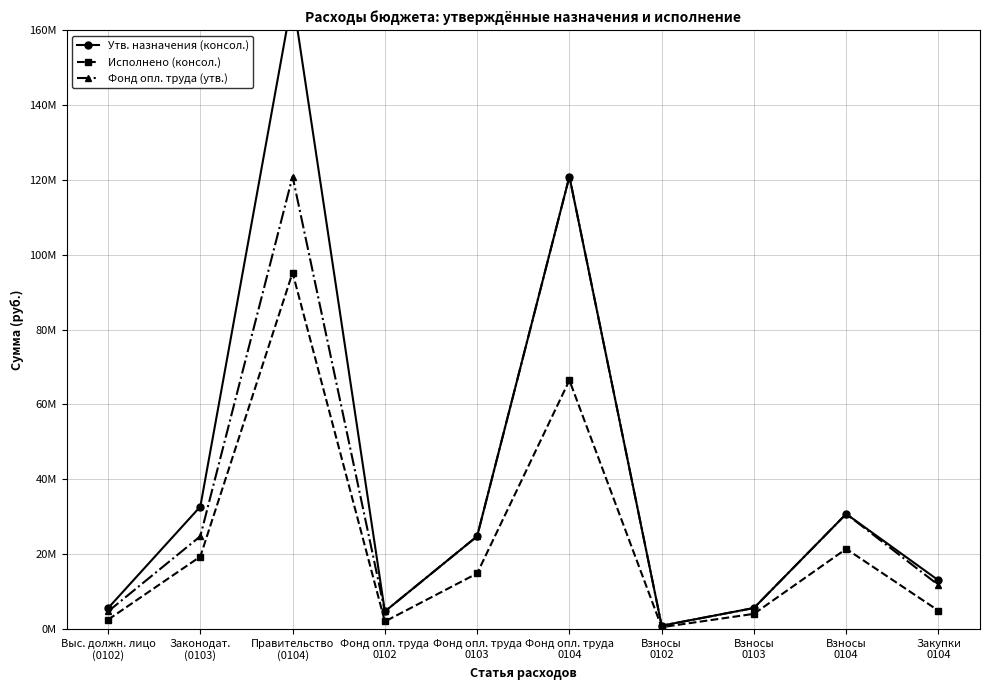

Is the value of Исполнено (консол.) at Правительство
(0104) greater than the value of Фонд опл. труда (утв.) at Фонд опл. труда
0103?

Yes